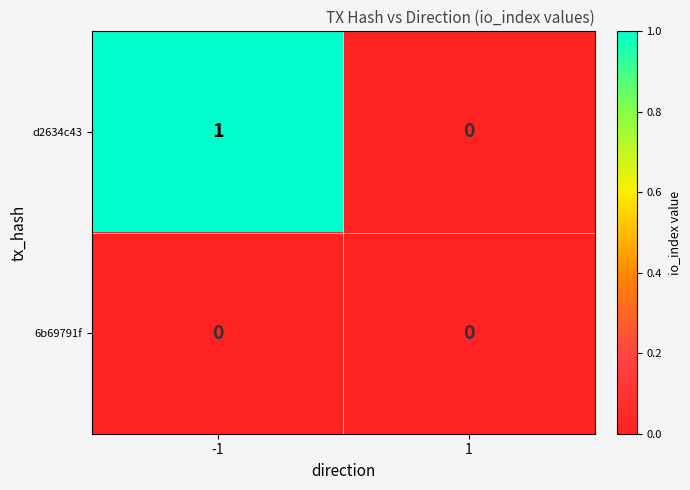

Rank the series at -1 from highest to lowest value.

d2634c43, 6b69791f